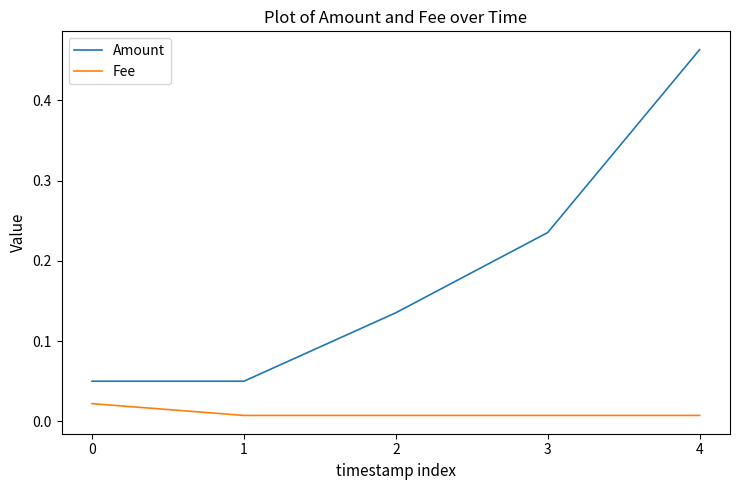

True or false: Amount and Fee cross at least once.

False